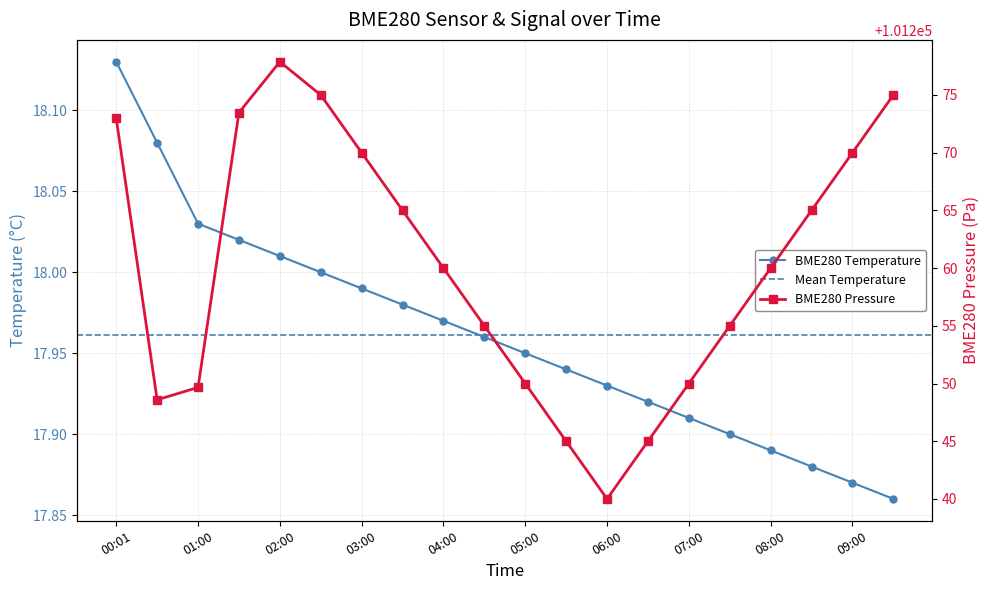

What is the total value across all series at 03:30?

101283.0